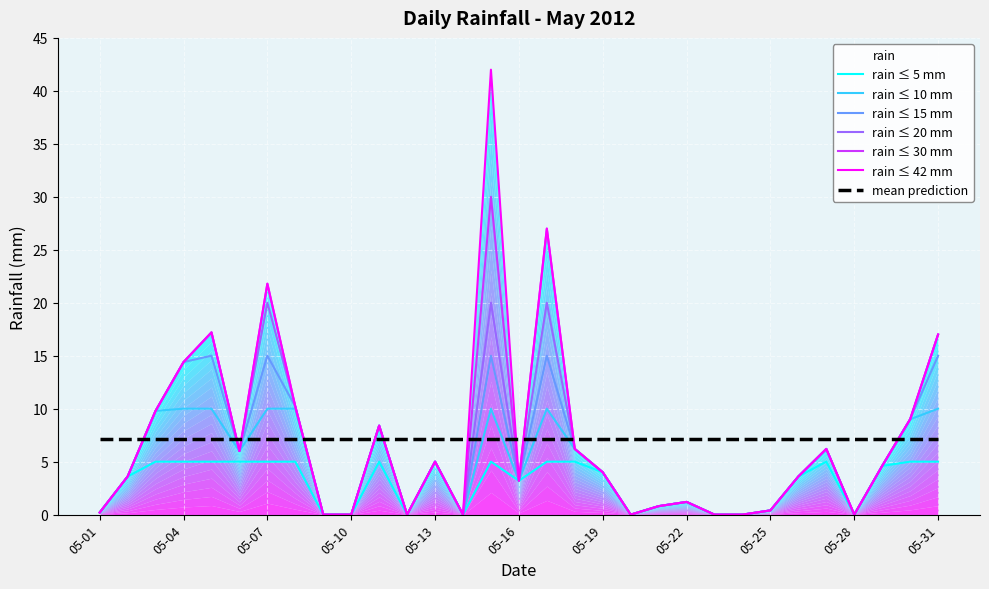

Reading right to left, transcribe all the data shown in this chart.

17.0	9.0	4.6	0.0	6.2	3.6	0.4	0.0	0.0	1.2	0.8	0.0	4.0	6.2	27.0	3.2	42.0	0.0	5.0	0.0	8.4	0.0	0.0	10.2	21.8	6.0	17.2	14.4	9.8	3.6	0.2